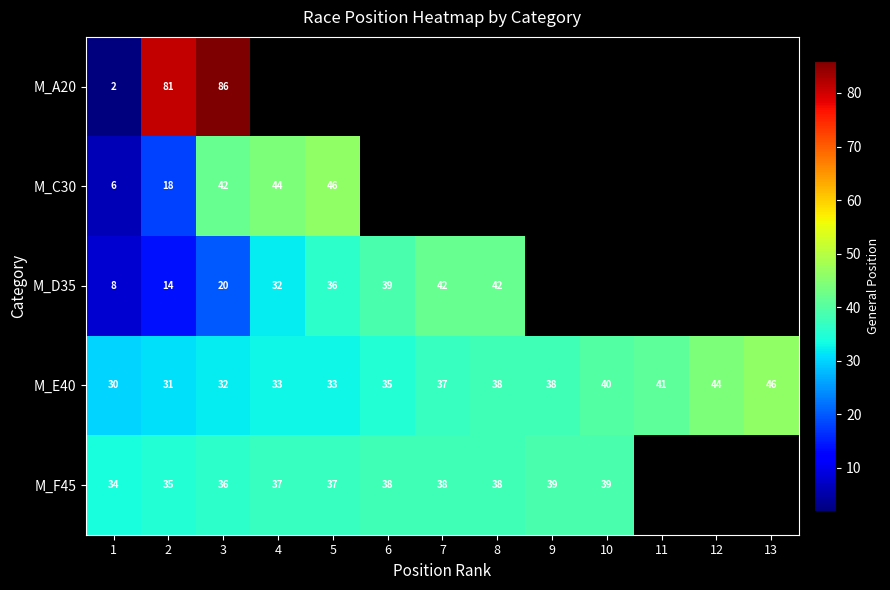

What is the sum of the M_E40 values at 1 and 11?

71